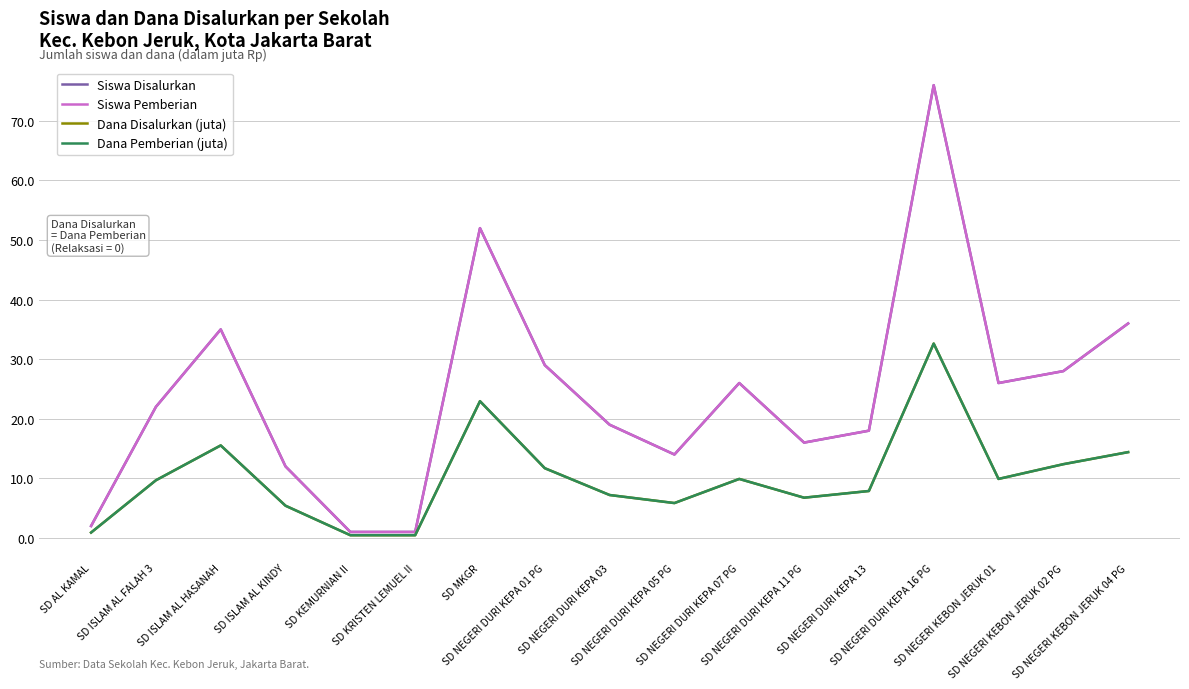

Does the chart display data point markers on the line(s)?

No